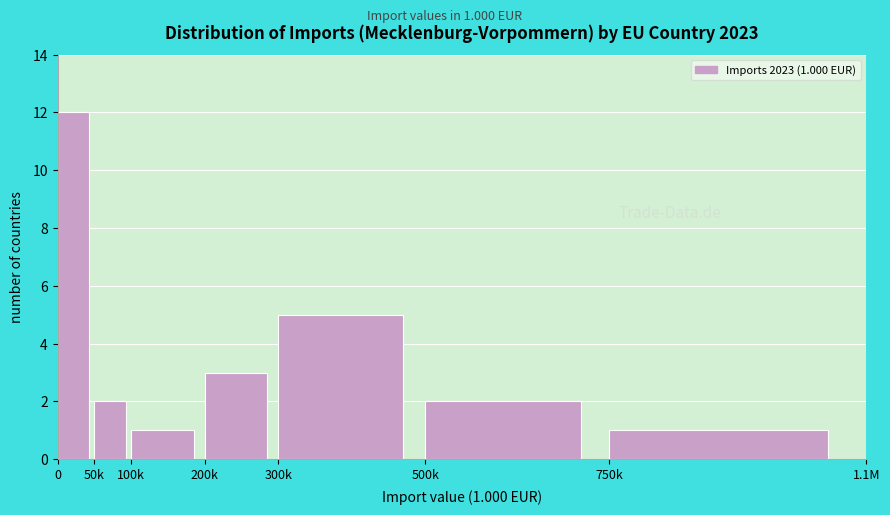

Reading right to left, list all the values displayed in this chart.

750k=1	500k=2	300k=5	200k=3	100k=1	50k=2	0=12